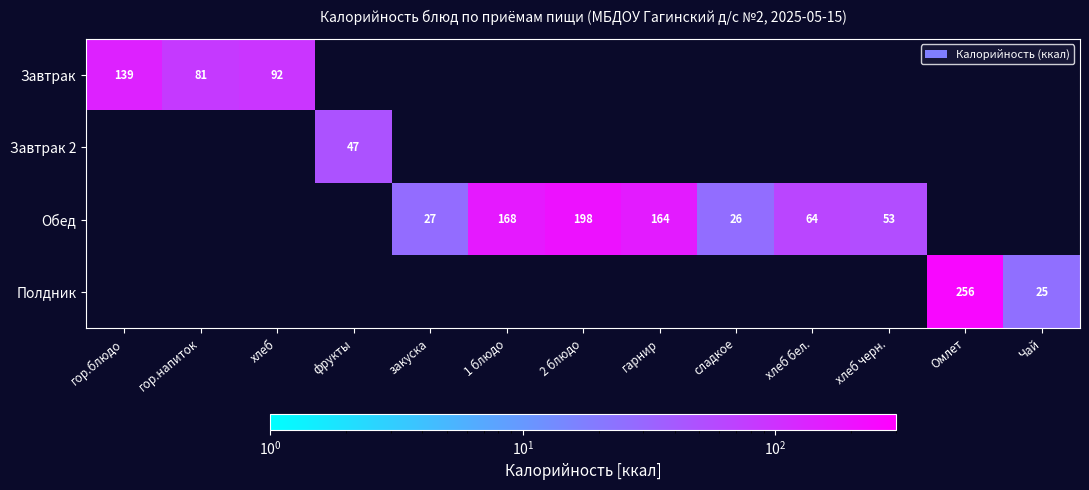

Is it true that Обед equals 86.1 at хлеб бел.?

False